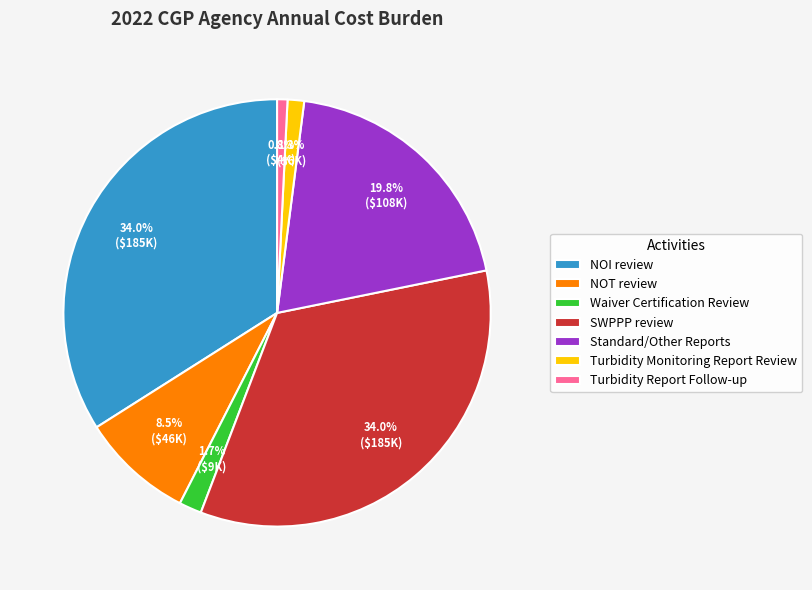

Count the number of slices in the pie.

7